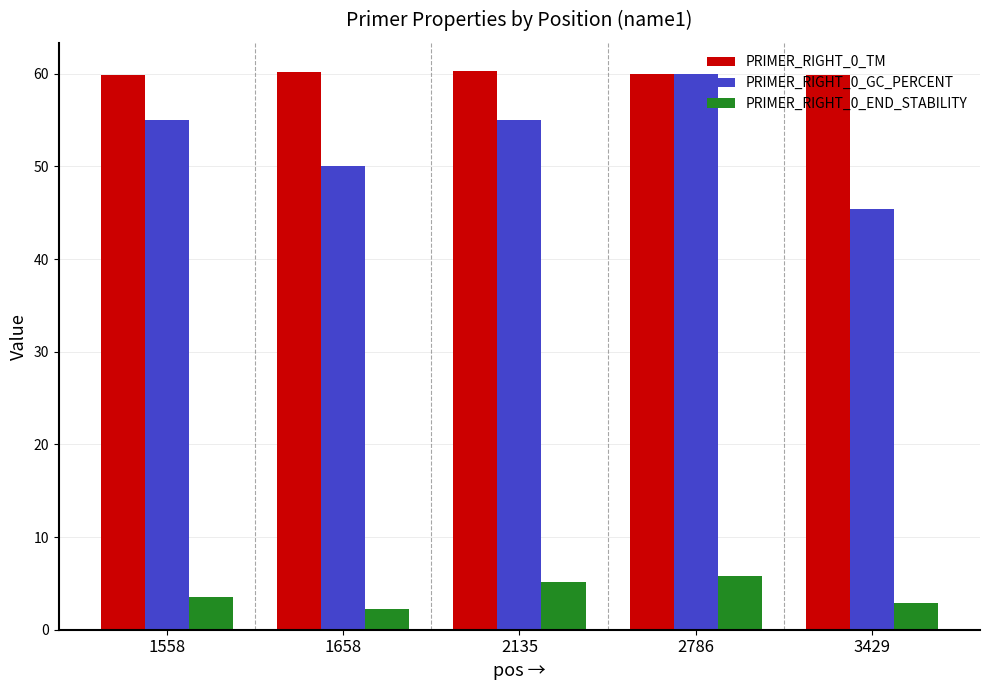

Between 2786 and 3429, which series saw the biggest shift?

PRIMER_RIGHT_0_GC_PERCENT